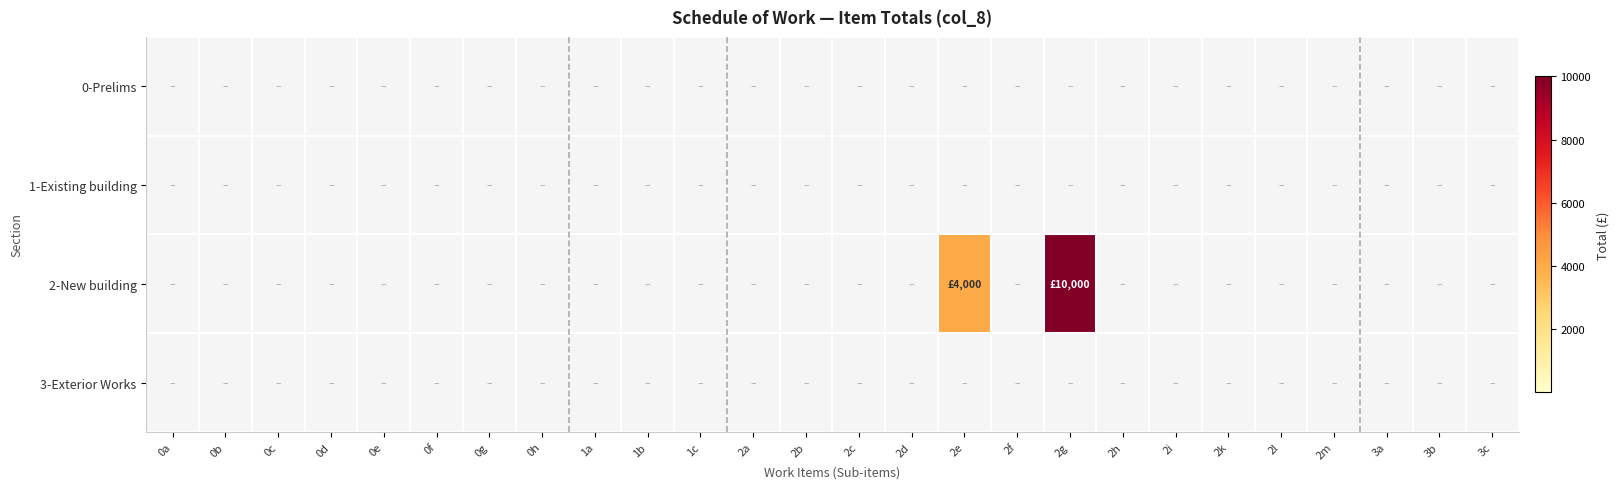

Reading left to right, list all the values displayed in this chart.

0-Prelims: 0a=0	0b=0	0c=0	0d=0	0e=0	0f=0	0g=0	0h=0	1a=0	1b=0	1c=0	2a=0	2b=0	2c=0	2d=0	2e=0	2f=0	2g=0	2h=0	2i=0	2k=0	2l=0	2m=0	3a=0	3b=0	3c=0
1-Existing building: 0a=0	0b=0	0c=0	0d=0	0e=0	0f=0	0g=0	0h=0	1a=0	1b=0	1c=0	2a=0	2b=0	2c=0	2d=0	2e=0	2f=0	2g=0	2h=0	2i=0	2k=0	2l=0	2m=0	3a=0	3b=0	3c=0
2-New building: 0a=0	0b=0	0c=0	0d=0	0e=0	0f=0	0g=0	0h=0	1a=0	1b=0	1c=0	2a=0	2b=0	2c=0	2d=0	2e=4000	2f=0	2g=10000	2h=0	2i=0	2k=0	2l=0	2m=0	3a=0	3b=0	3c=0
3-Exterior Works: 0a=0	0b=0	0c=0	0d=0	0e=0	0f=0	0g=0	0h=0	1a=0	1b=0	1c=0	2a=0	2b=0	2c=0	2d=0	2e=0	2f=0	2g=0	2h=0	2i=0	2k=0	2l=0	2m=0	3a=0	3b=0	3c=0